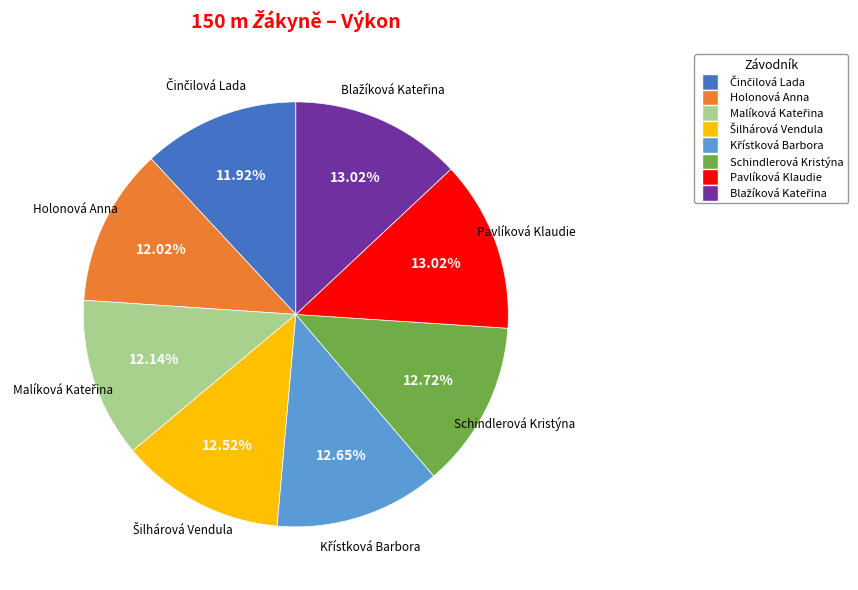

Does any single category account for the majority?

No